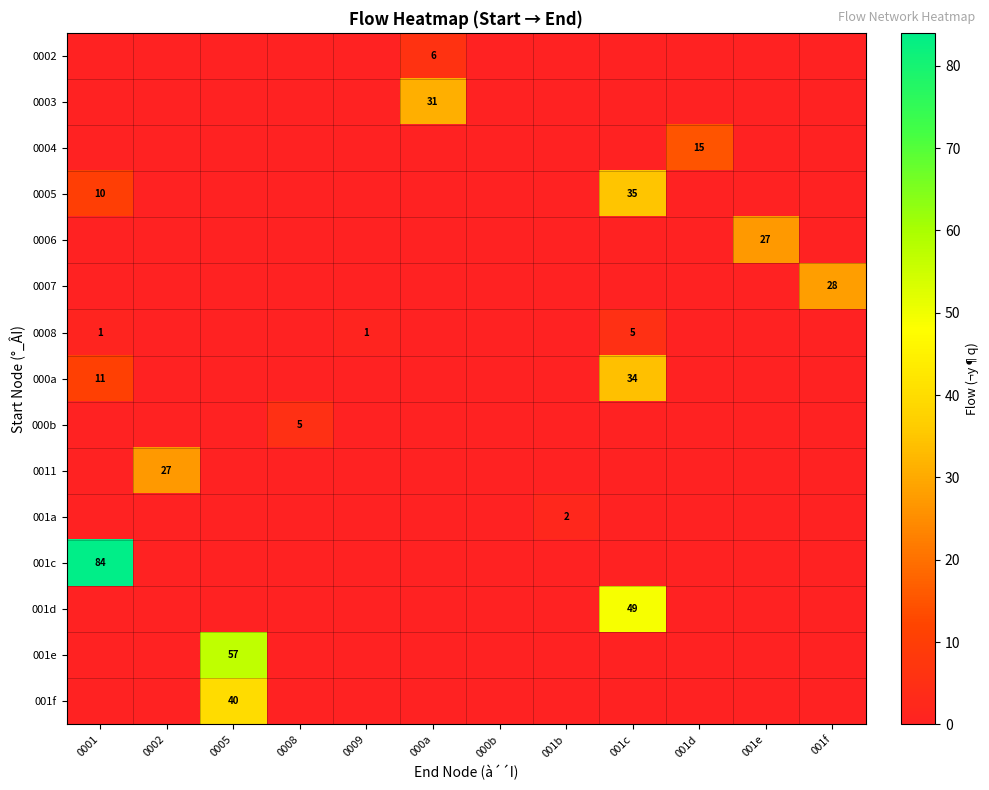

What is the maximum value for 001a?

2